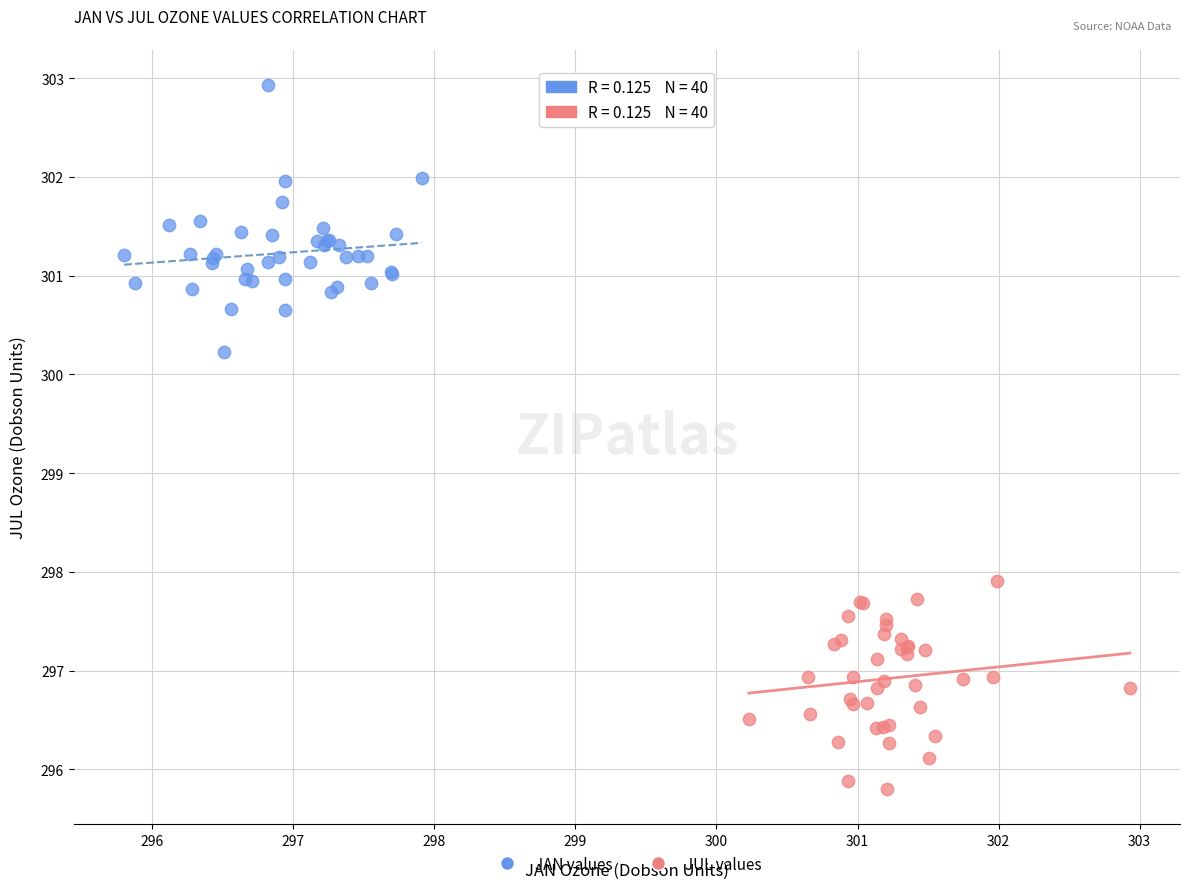

Which series reaches the maximum Y coordinate?

JAN values